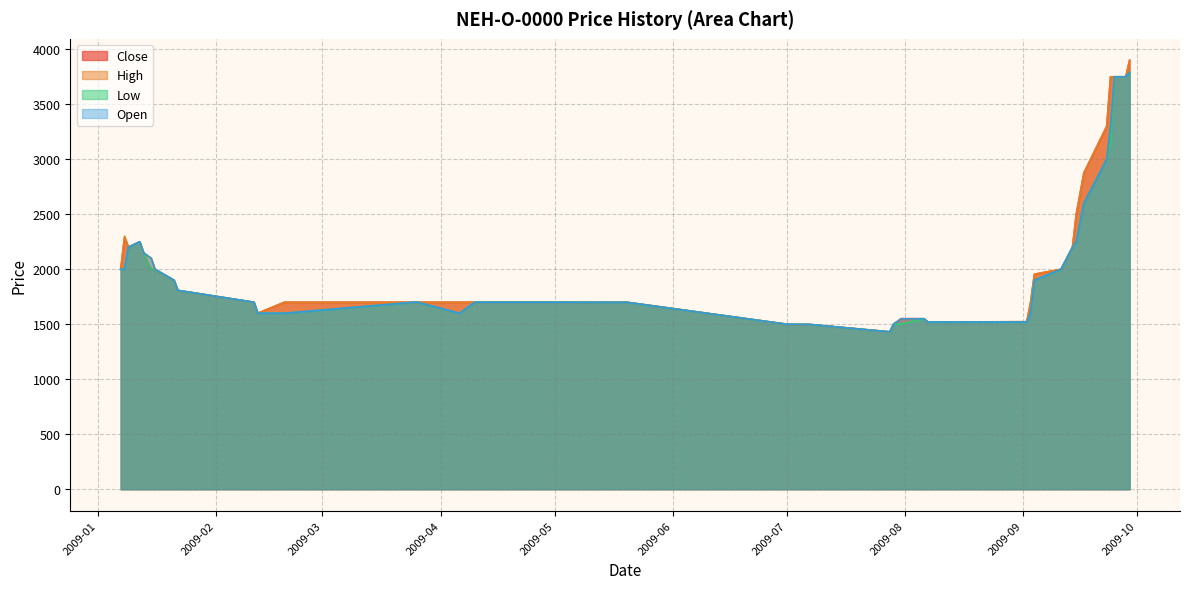

What value does the High series have at 2009-09-03?

1700